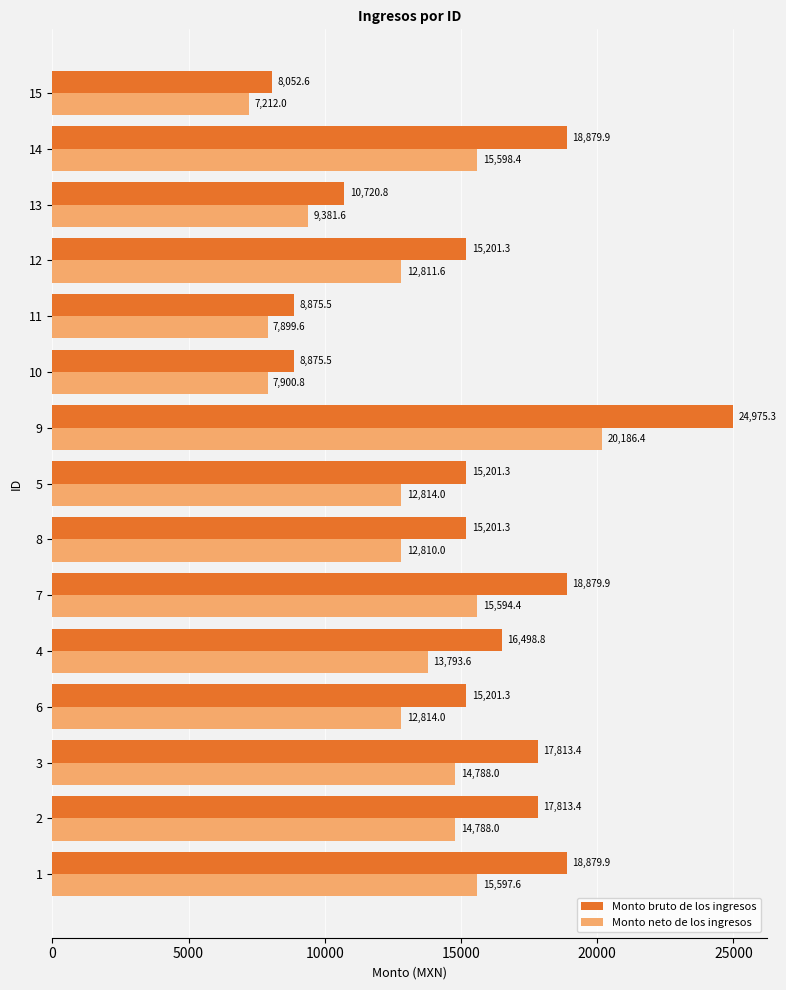

Read the Monto bruto de los ingresos value at 4.

16498.8